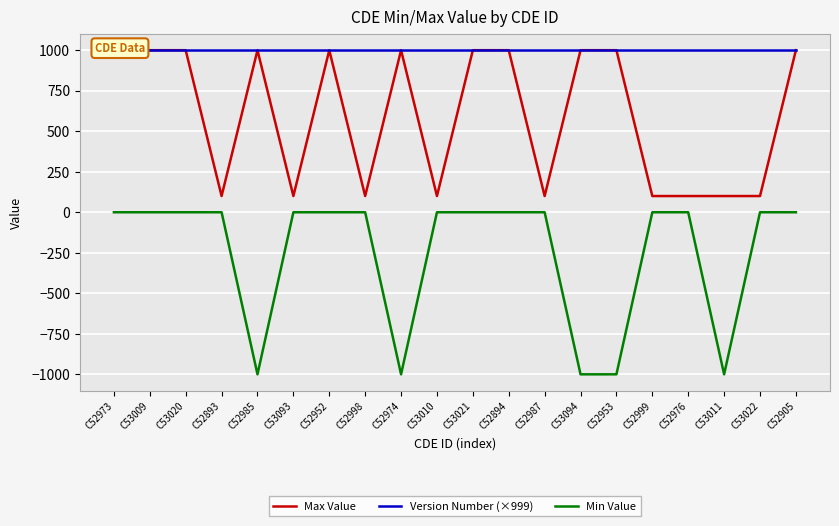

List the series in order of their overall mean, highest first.

Version Number (×999), Max Value, Min Value